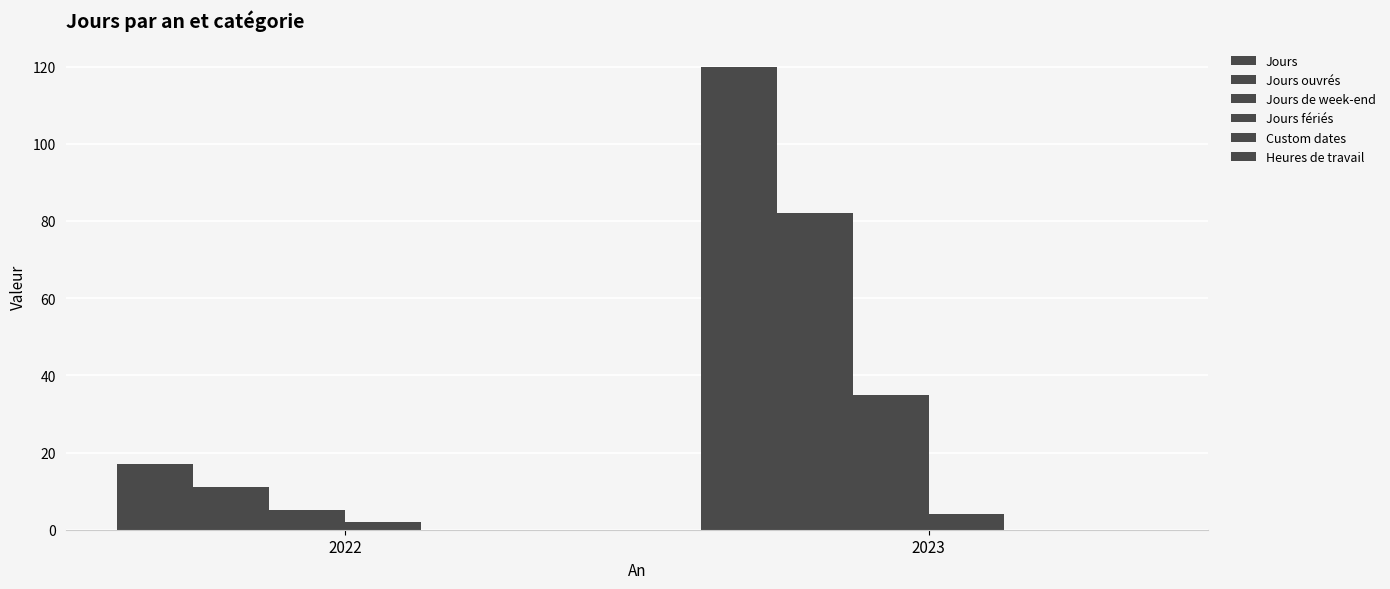

Which category has the lowest value across all series?

2022